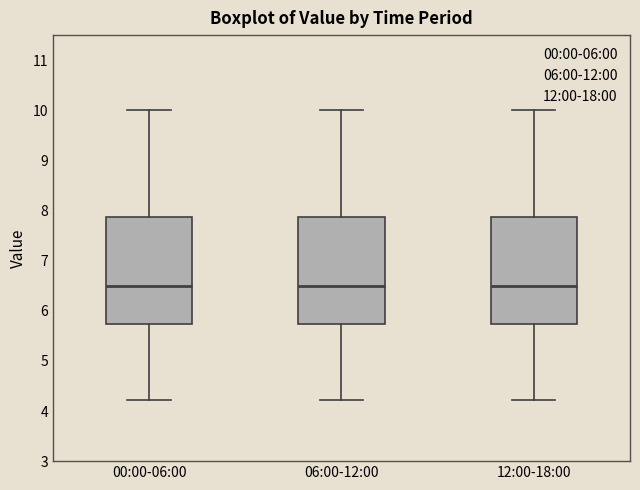

Where does the median line of the box for 00:00-06:00 sit on the y-axis? The values are not printed on the chart, so give them approximately, as read against the axis.

6.5